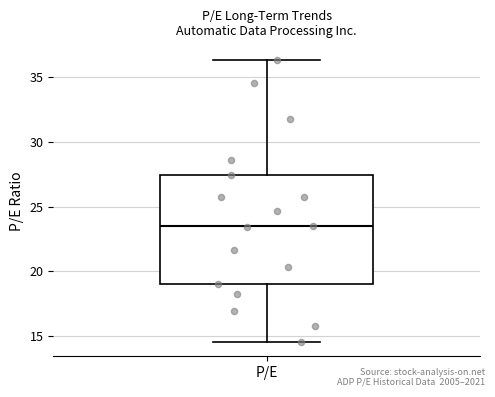

Read this box plot against the y-axis: the position of the median line, the range covered by the box, and the ends of both whiskers. The values are not printed on the chart, so give them approximately, as read against the axis.

median 23.5, box 19.0 to 27.5, whiskers 14.5 to 36.5